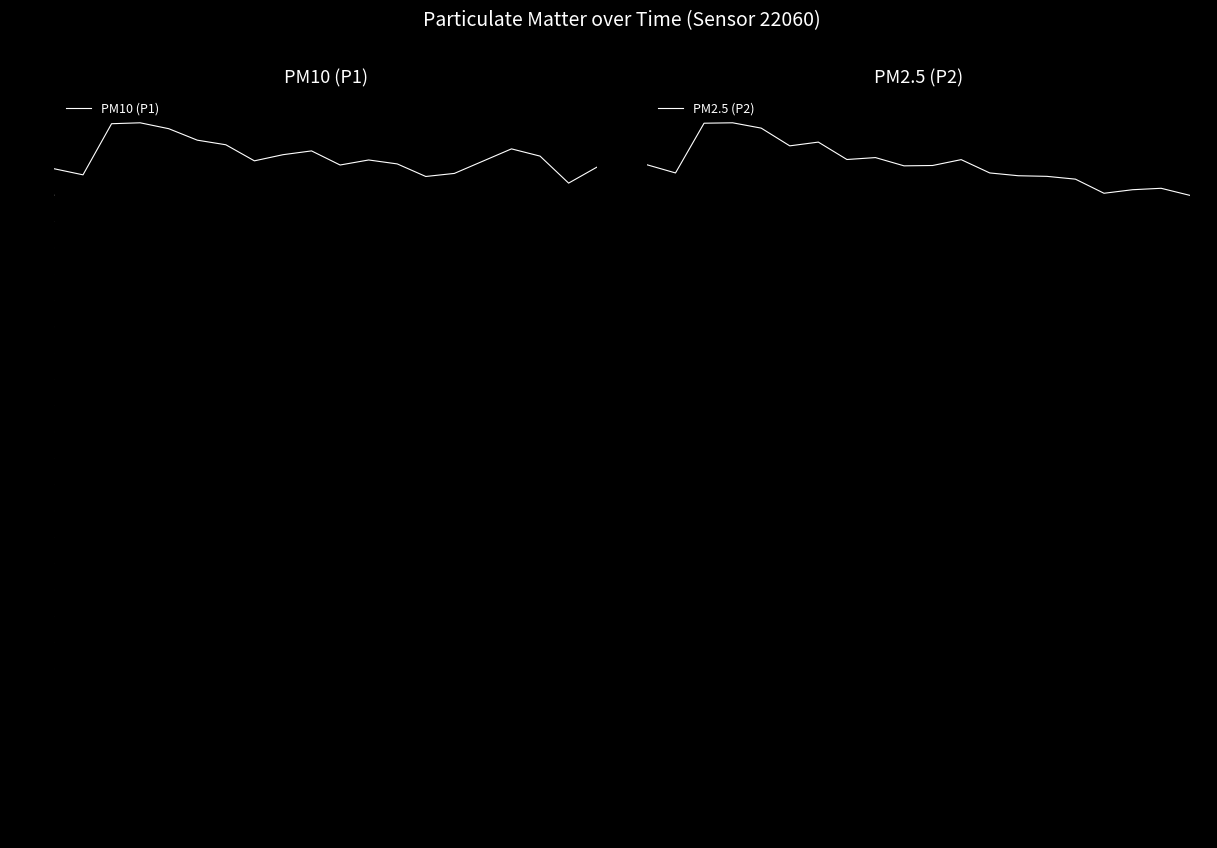

How many data points in PM2.5 (P2) are above 4?

13